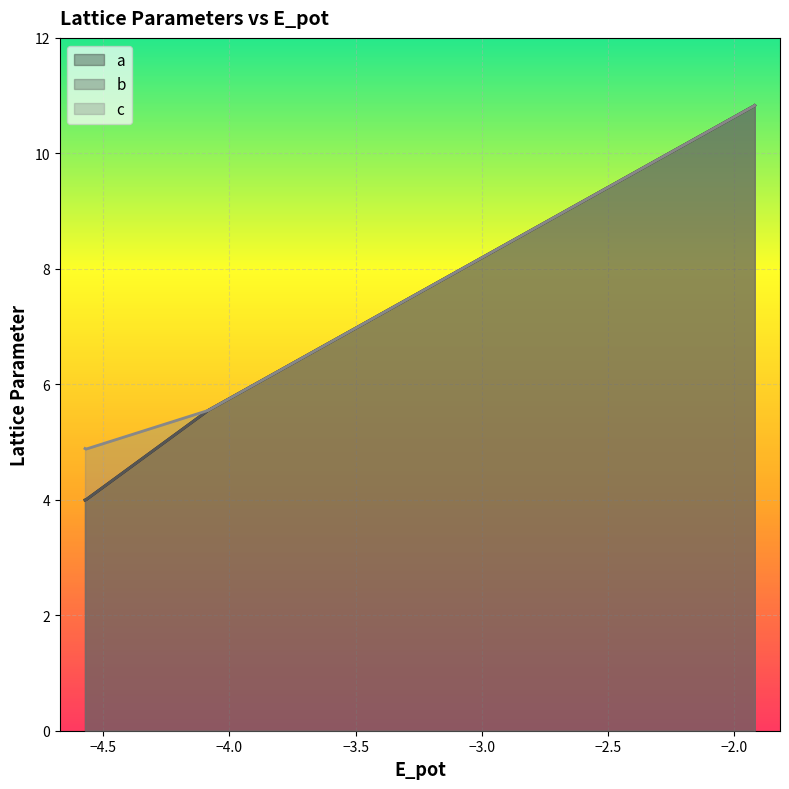

What is the sum of all c values?

48.1